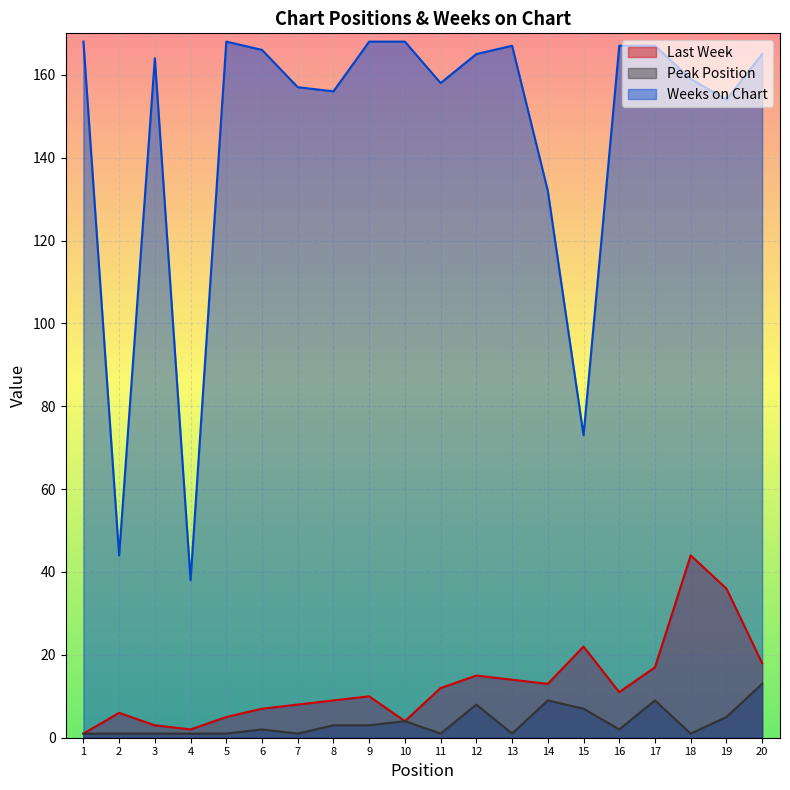

How many data points in Last Week are above 11?

9